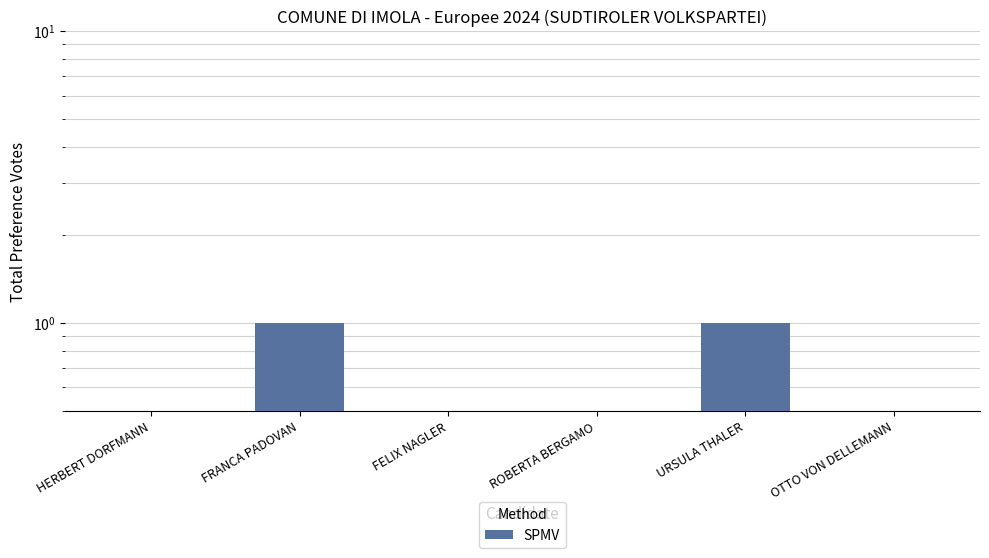

What is the change in value from FRANCA PADOVAN to FELIX NAGLER?

-1